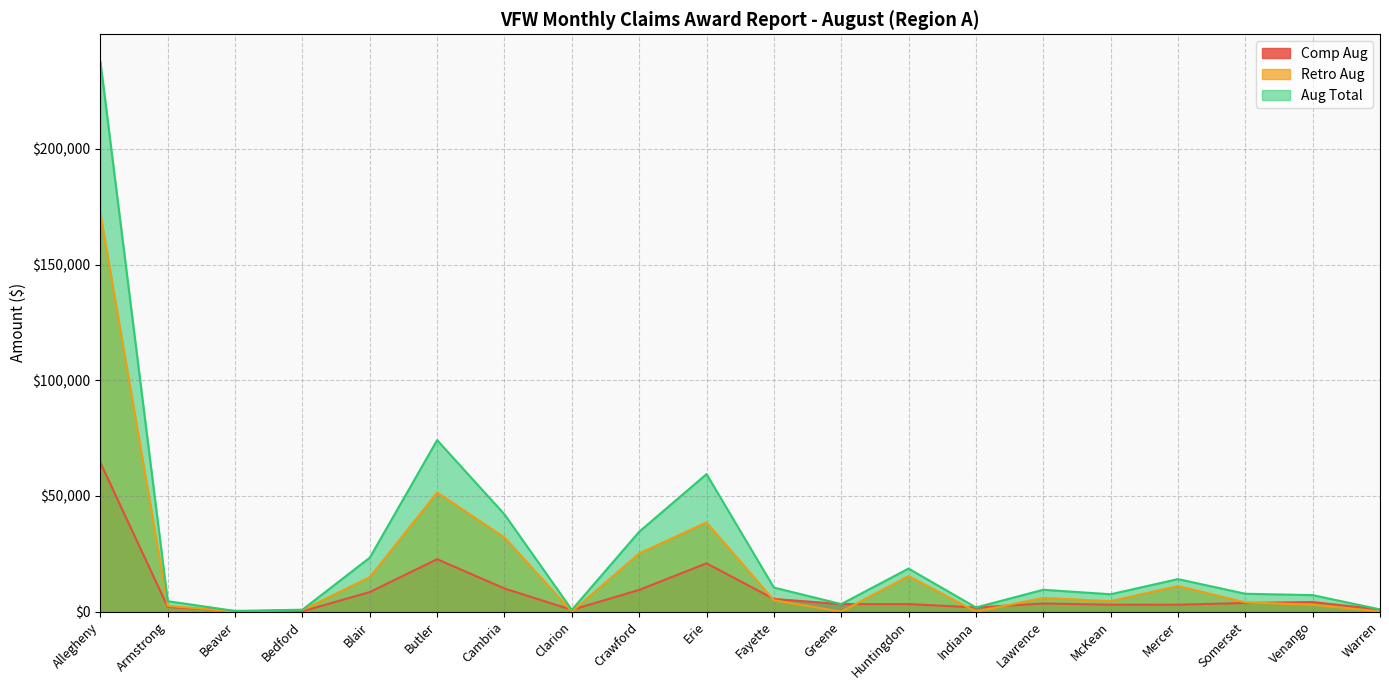

How many values in the Retro Aug series exceed 4913?

9